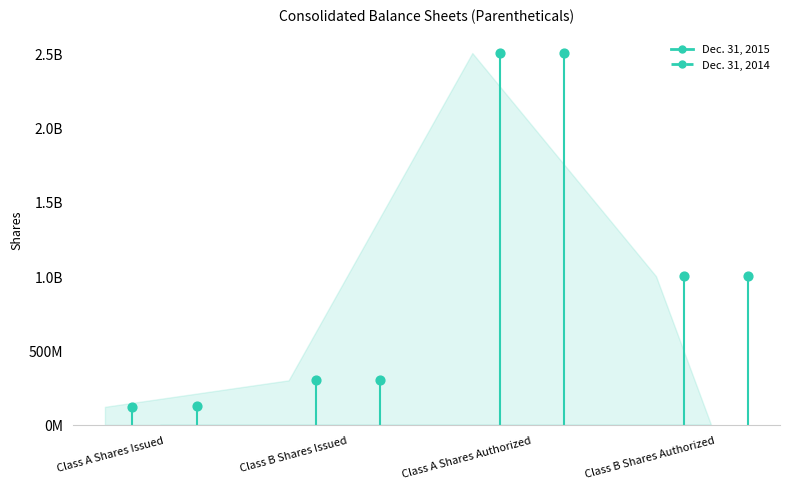

At how many categories does at least one series exceed 440364291?

2